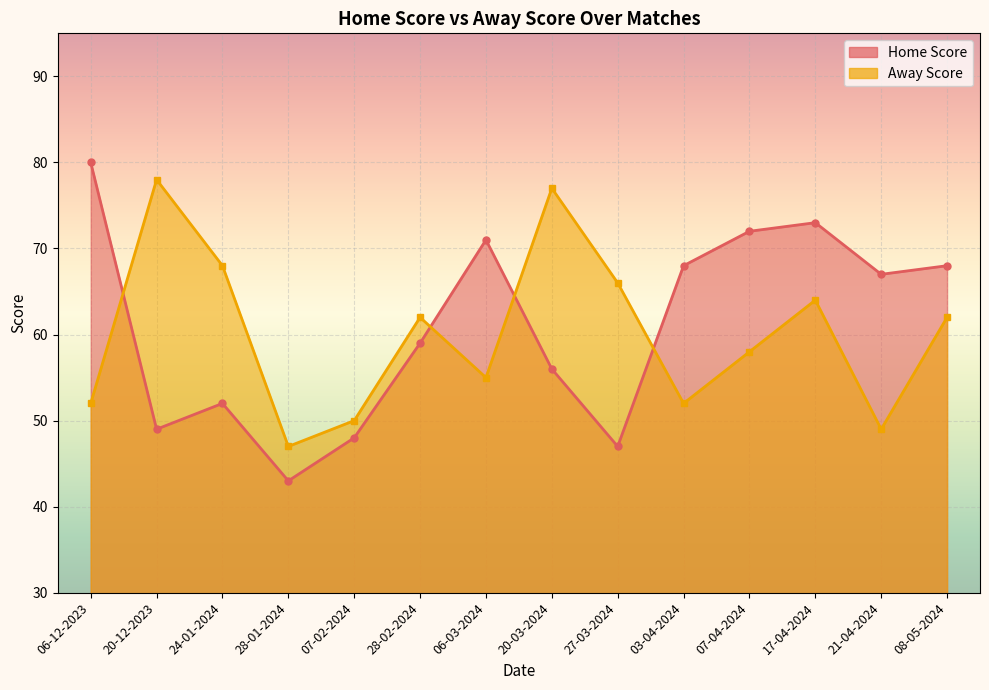

What is the label of the 13th point from the left?

21-04-2024